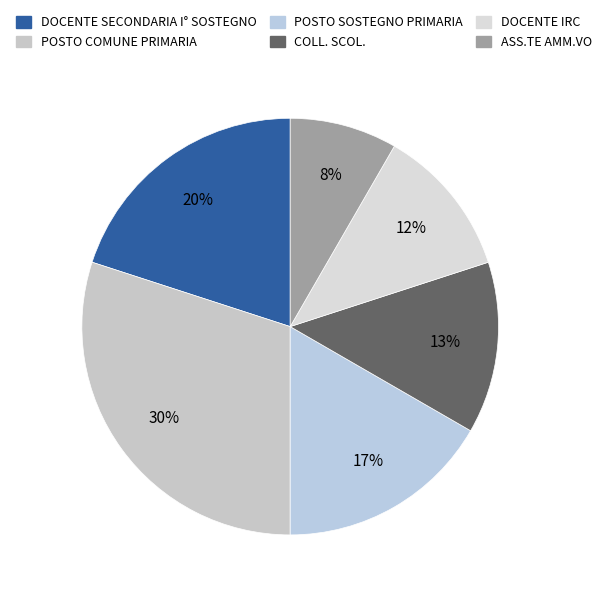

How many segments does this pie chart have?

6